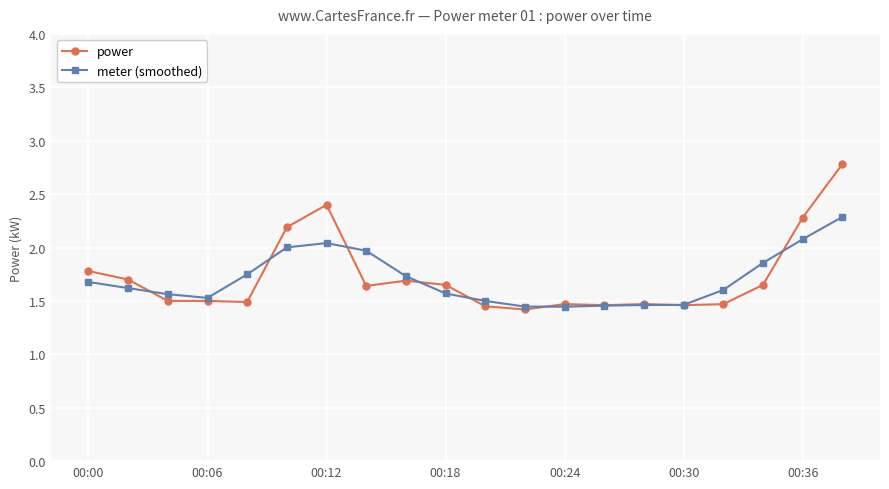

At how many categories does at least one series exceed 1?

20